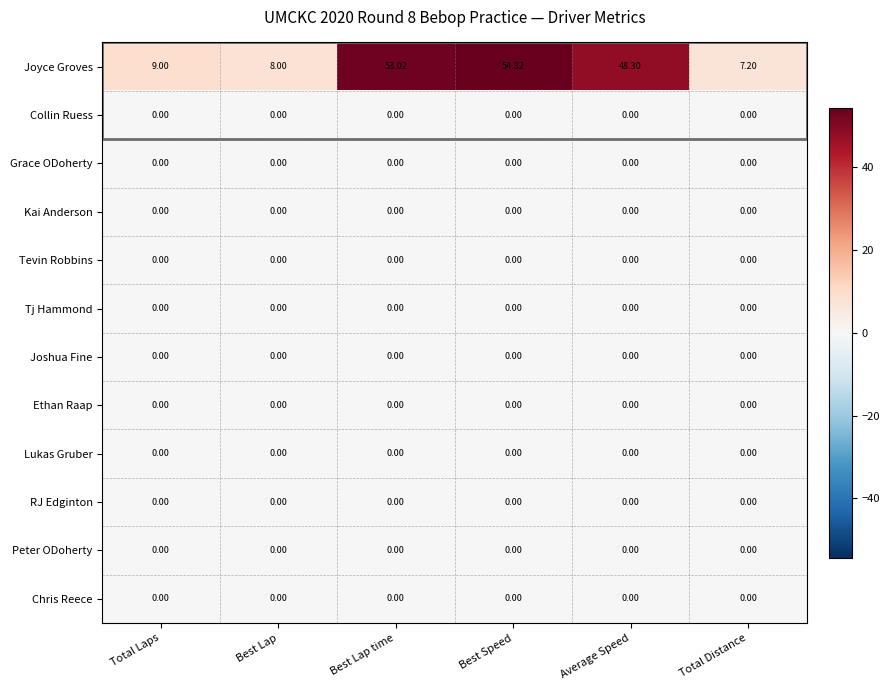

Which series has the largest total across all categories?

Joyce Groves